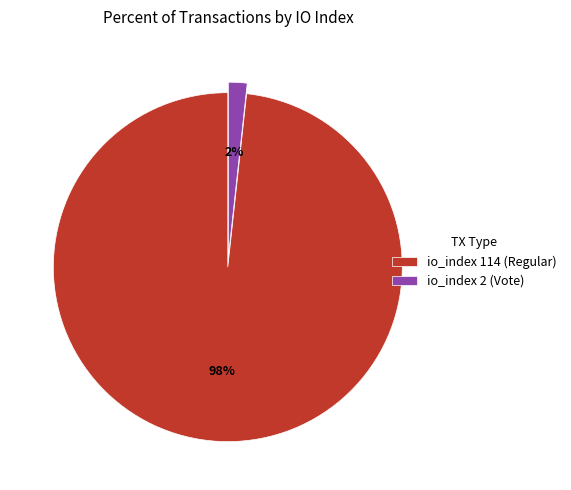

Combined, do io_index 114 (Regular) and io_index 2 (Vote) account for over 50%?

Yes